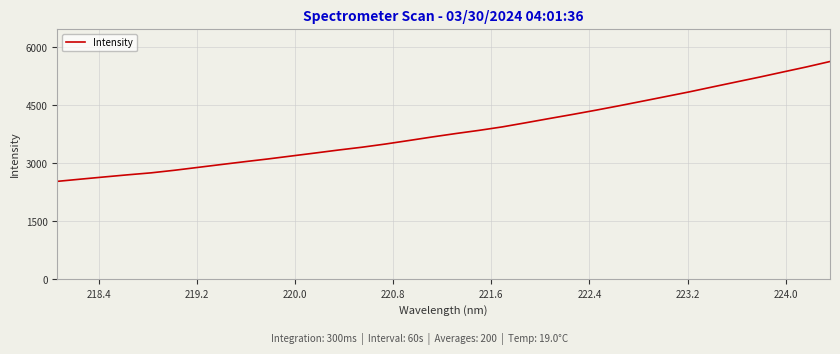

What is the minimum value shown in the chart?

2531.8